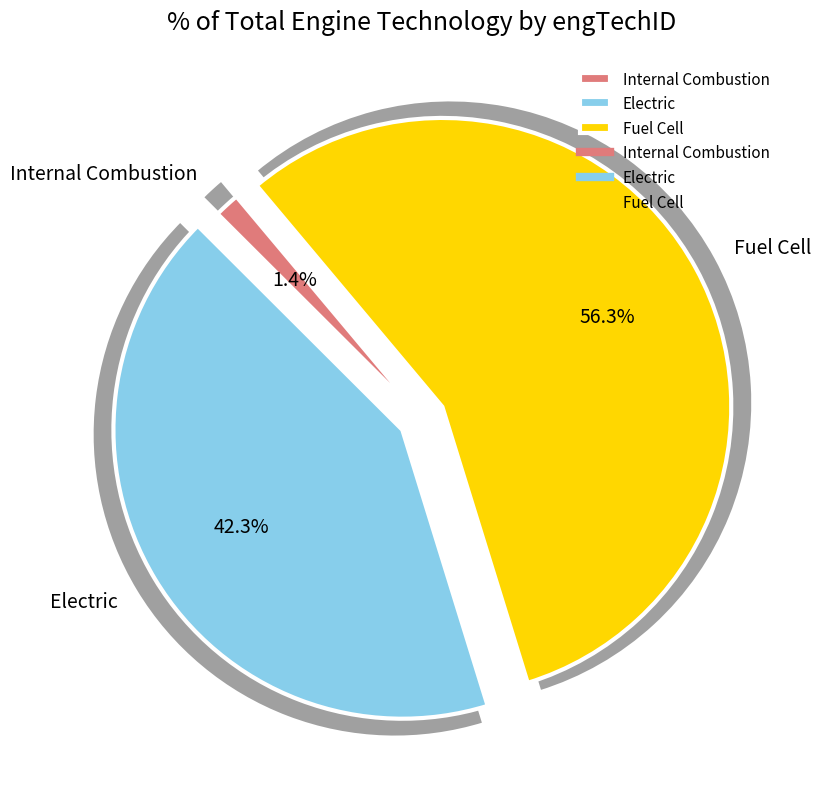

Rank the categories by value from lowest to highest.

Internal Combustion, Electric, Fuel Cell